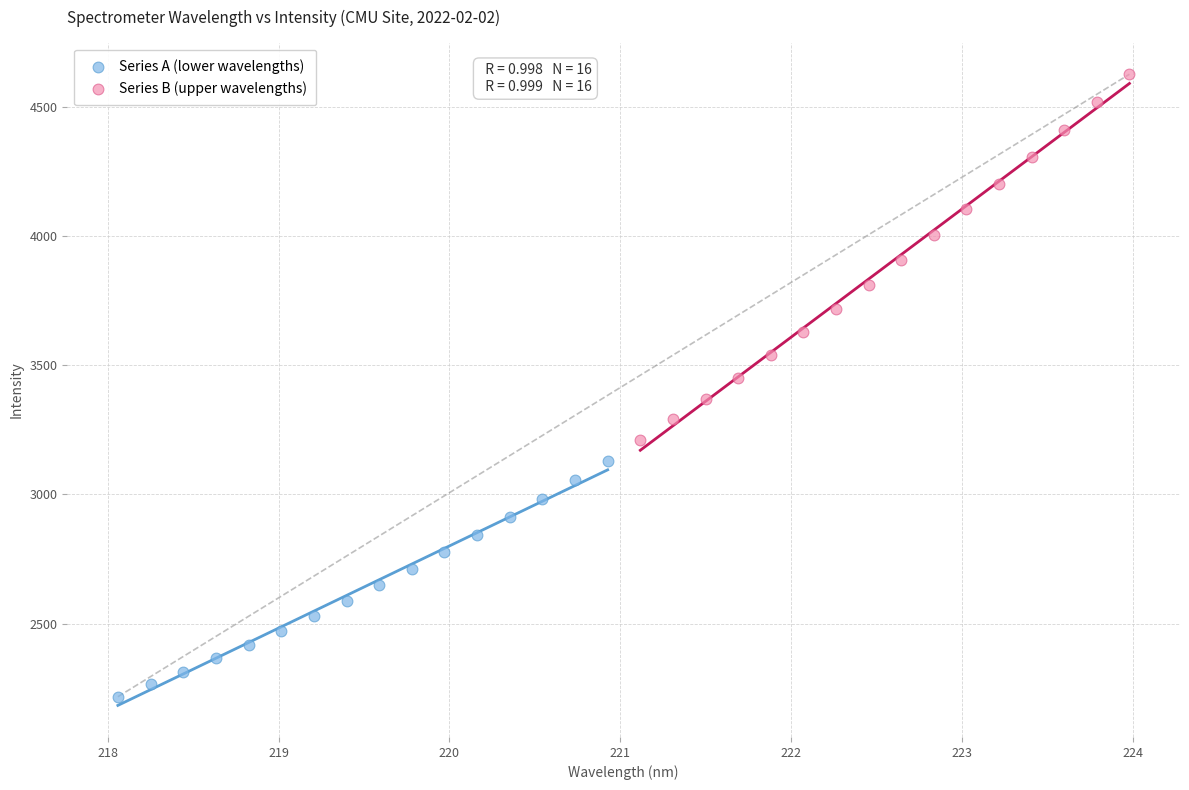

Which series has the widest spread of Y values?

Series B (upper wavelengths)